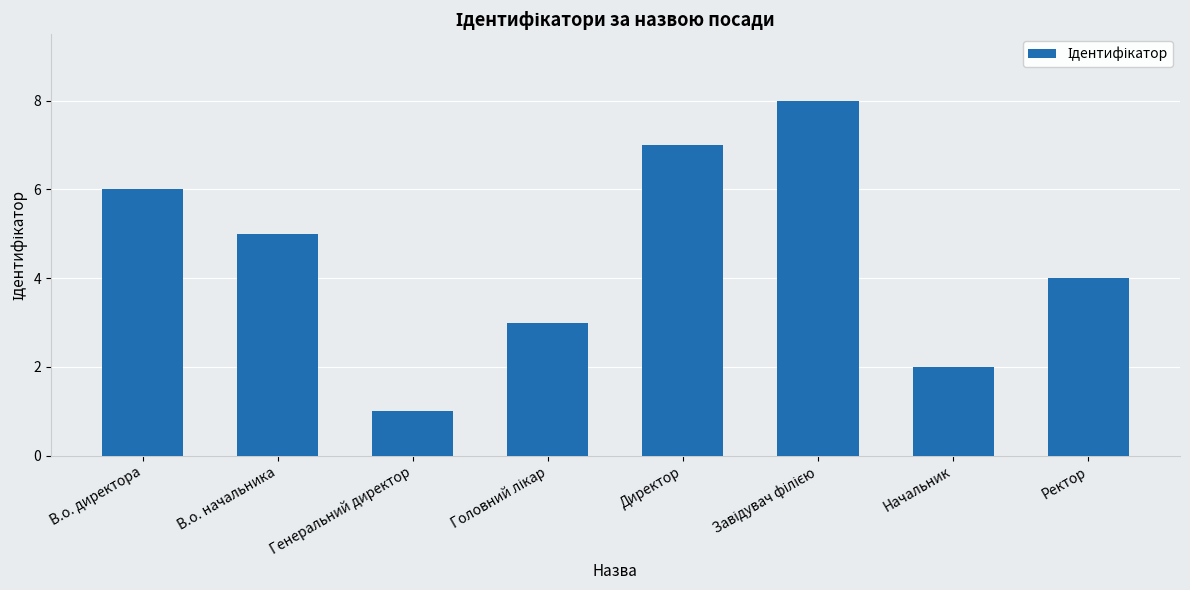

What is the value of the 5th bar from the left?

7